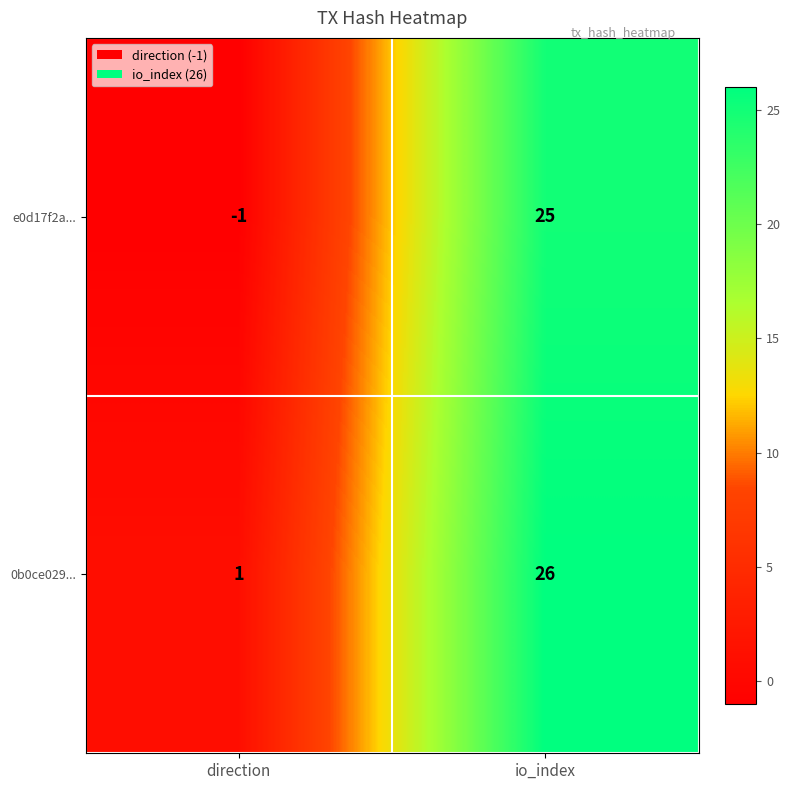

What is the average value of the e0d17f2a... series?

12